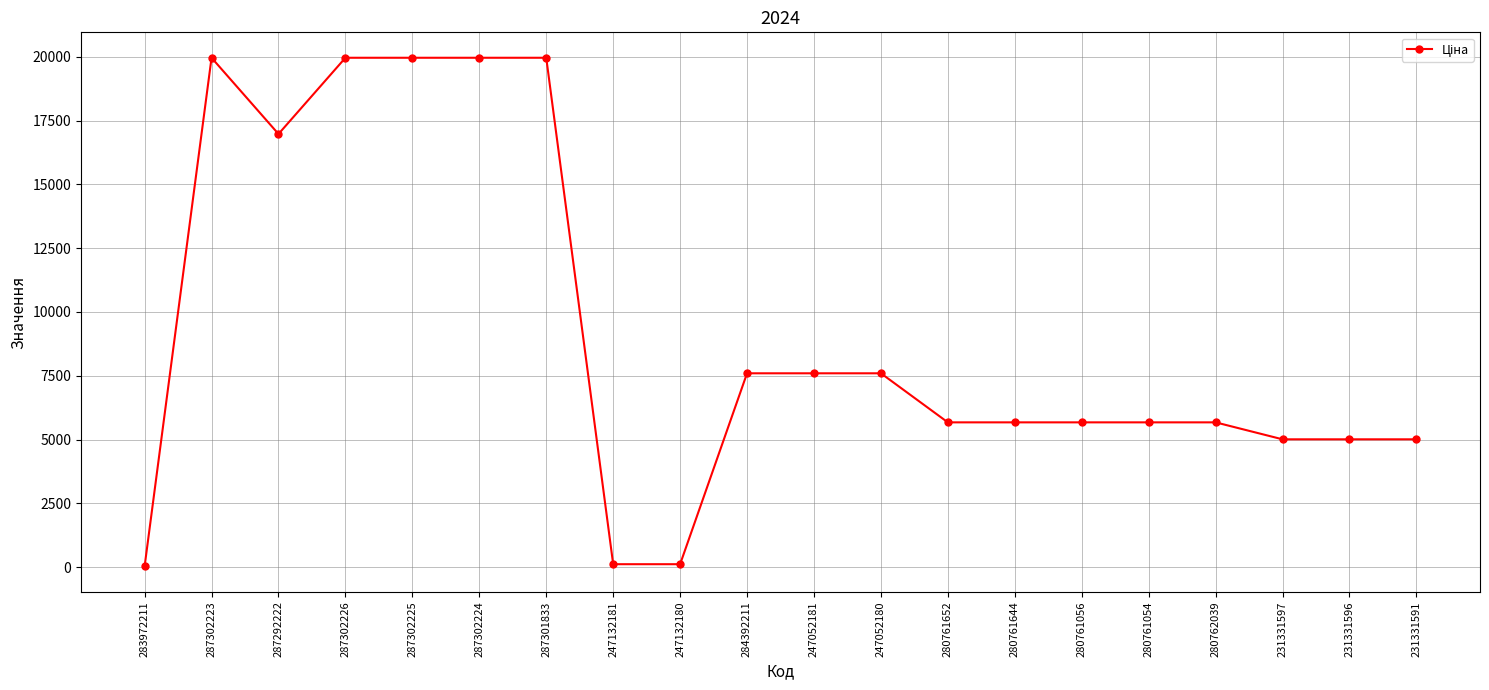

Where is the first local minimum?

287292222